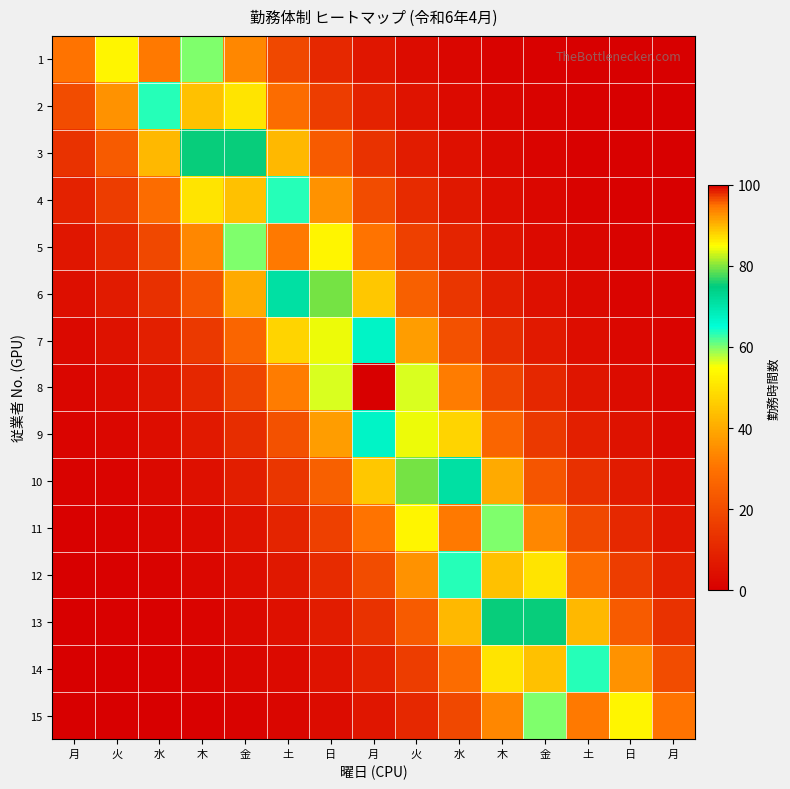

What is the difference between the highest and lowest values at 金?

88.1